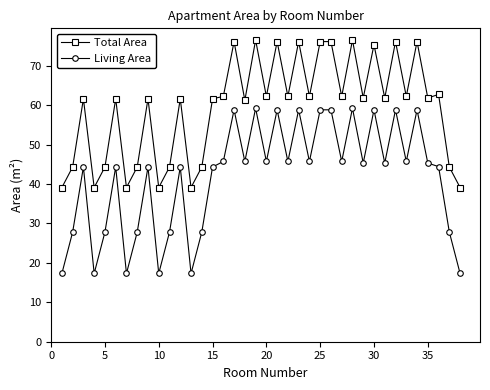

What is the average value of the Total Area series?

59.3